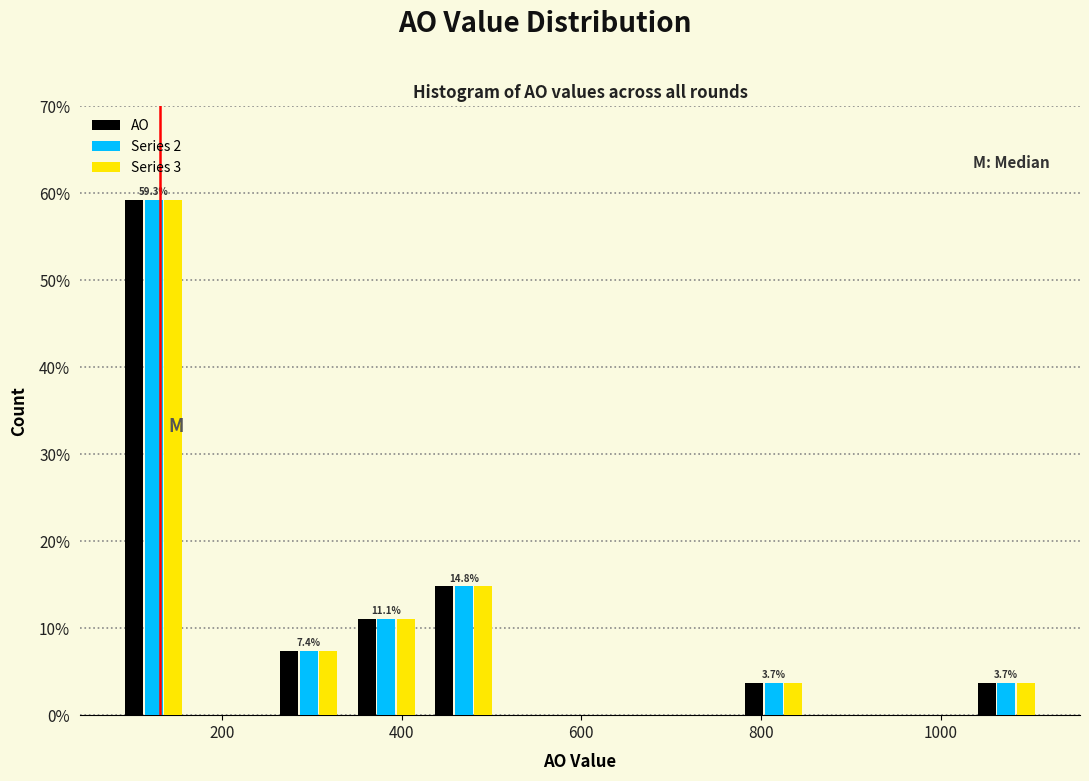

In the Series 2 series, which range on the x-axis has the tallest bar?

80 to 160